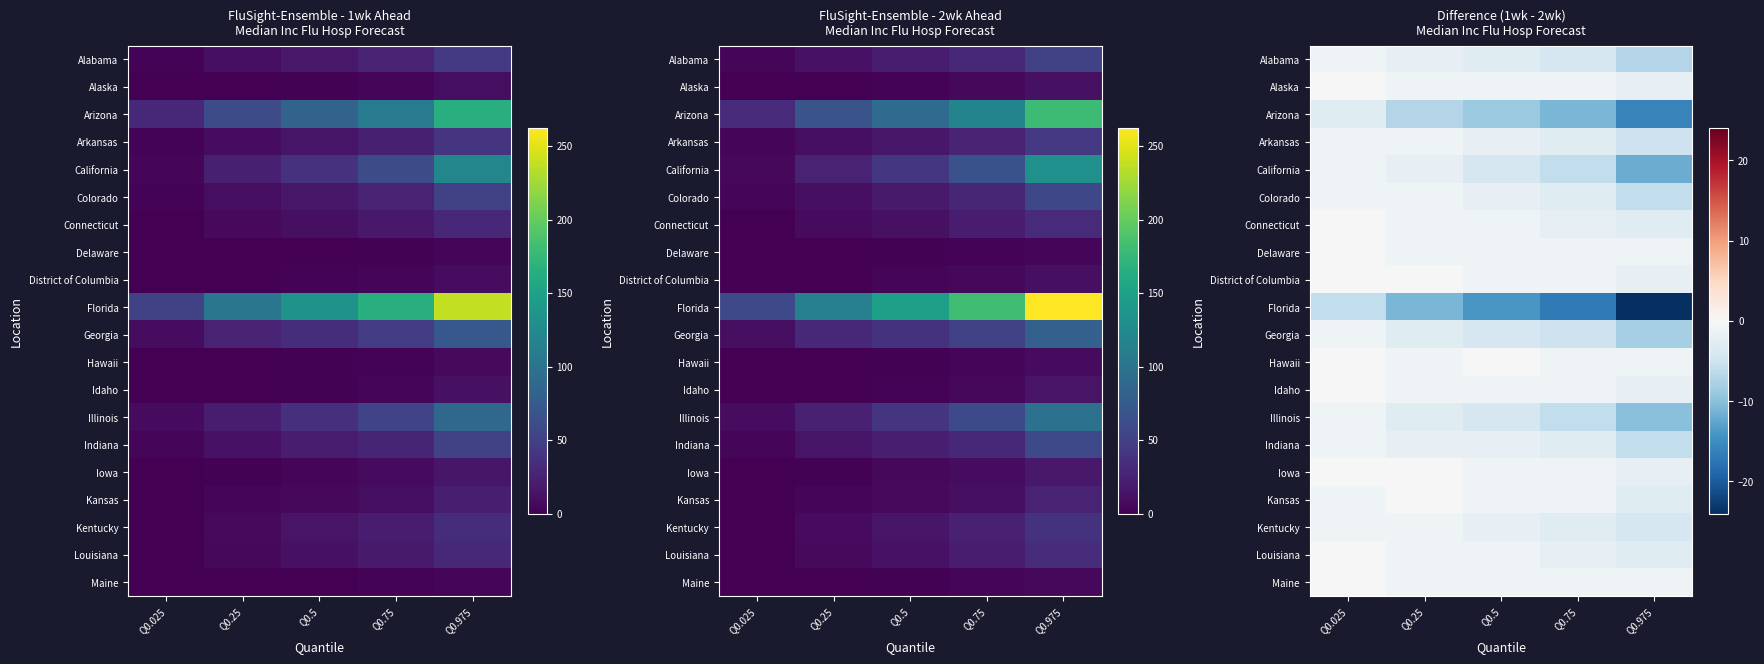

The value of Kansas at Q0.975 is -3. True or false?

True